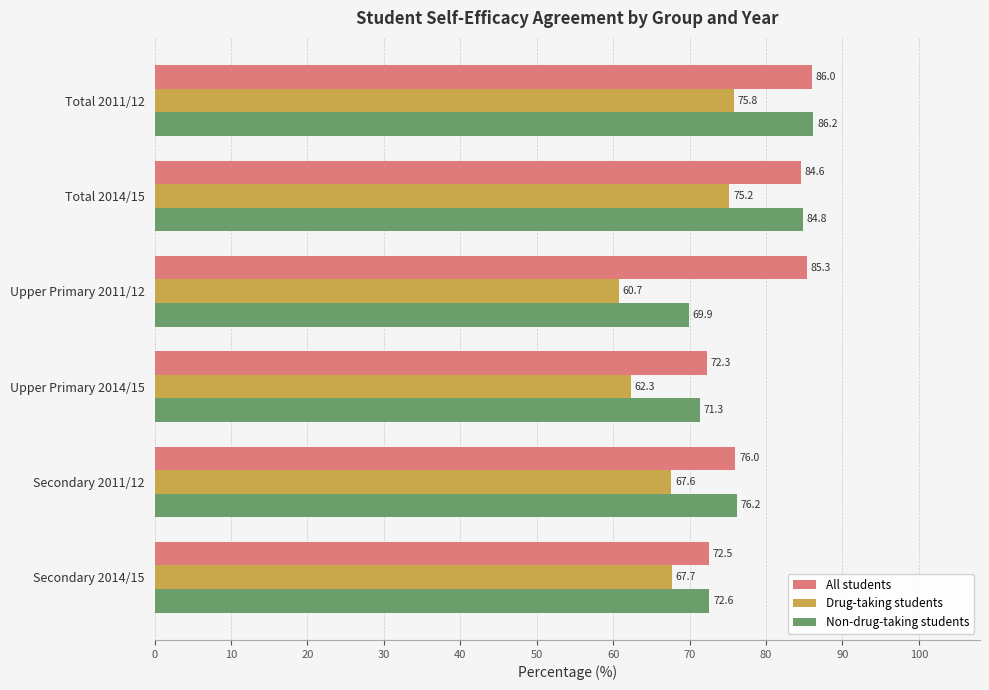

Rank the categories by All students value from lowest to highest.

Upper Primary 2014/15, Secondary 2014/15, Secondary 2011/12, Total 2014/15, Upper Primary 2011/12, Total 2011/12